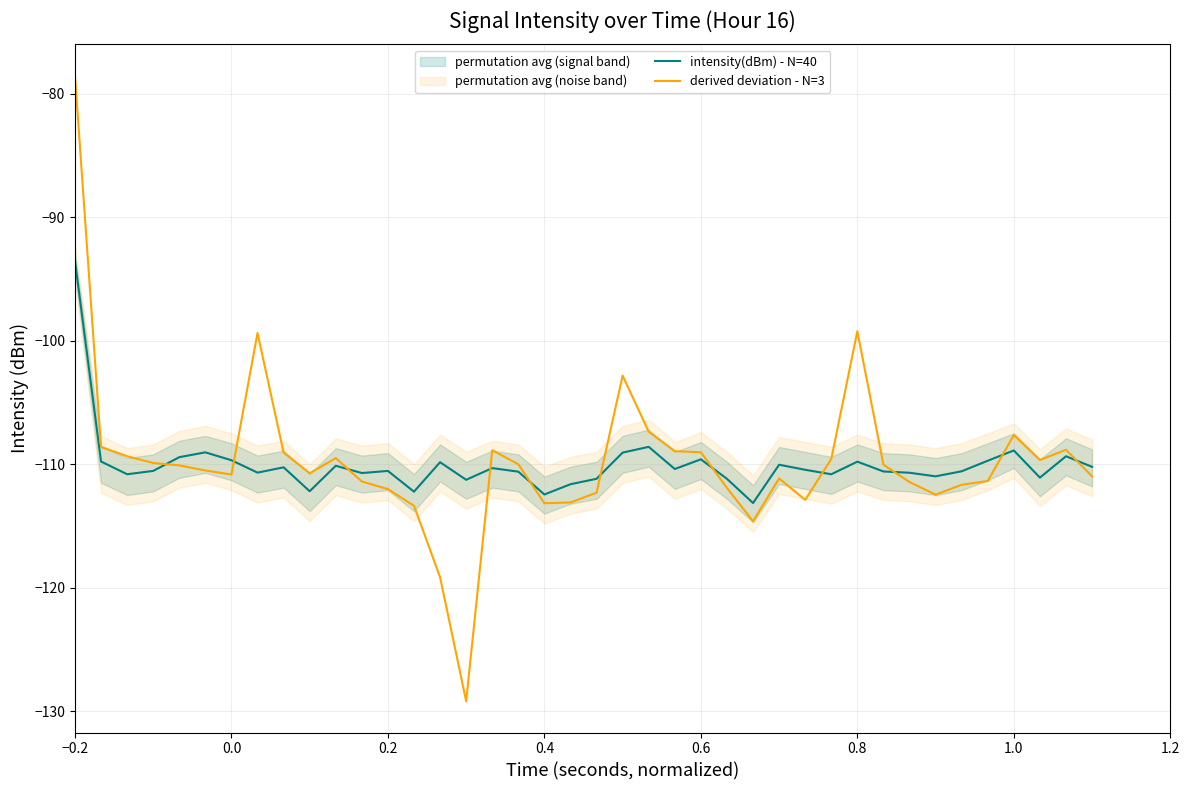

In intensity(dBm) - N=40, how many points are lower than both neighbors (excluding endpoints)?

12